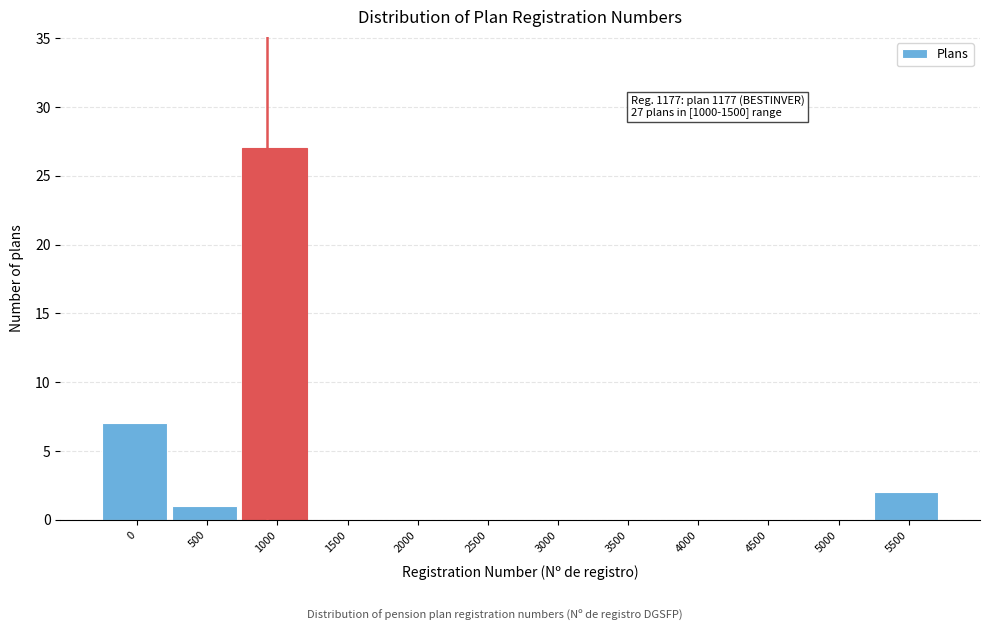

Reading left to right, transcribe all the data shown in this chart.

0=7	500=1	1000=27	1500=0	2000=0	2500=0	3000=0	3500=0	4000=0	4500=0	5000=0	5500=2